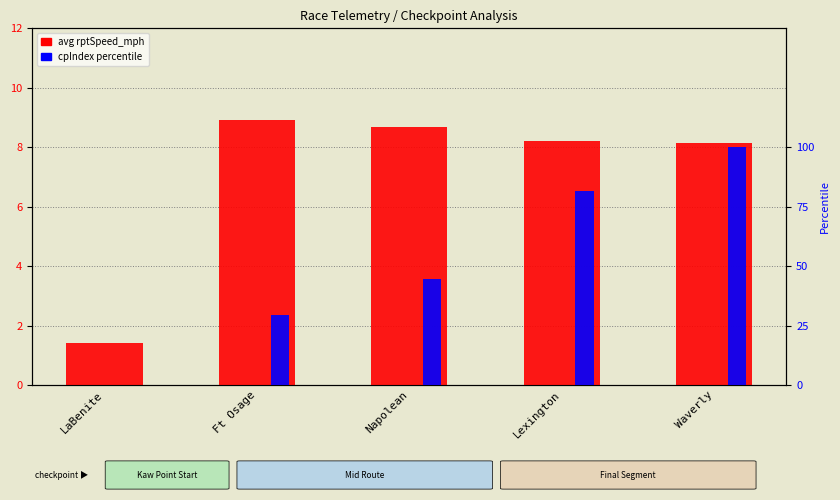

Does the chart contain stacked bars?

No